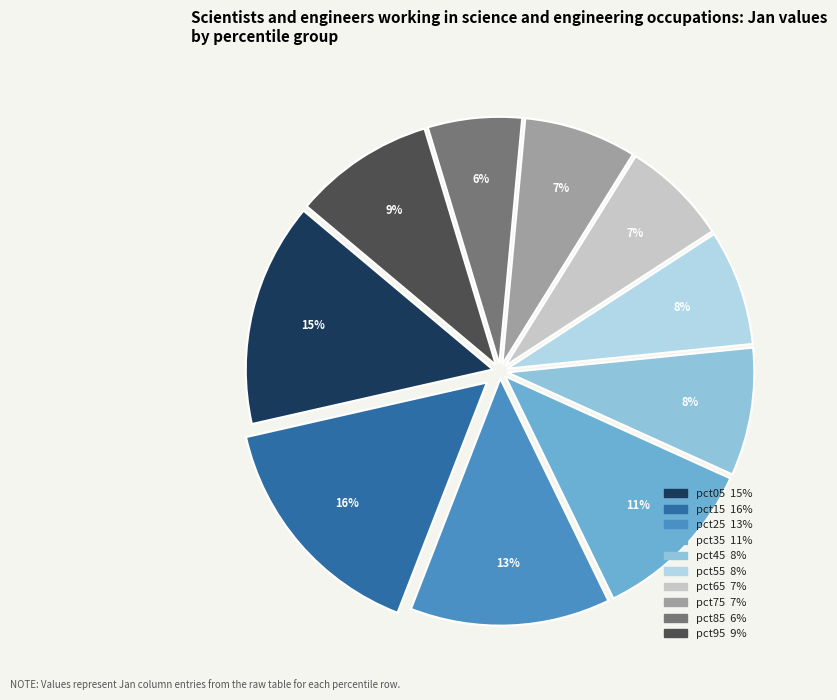

Between pct95 and pct75, which is larger?

pct95